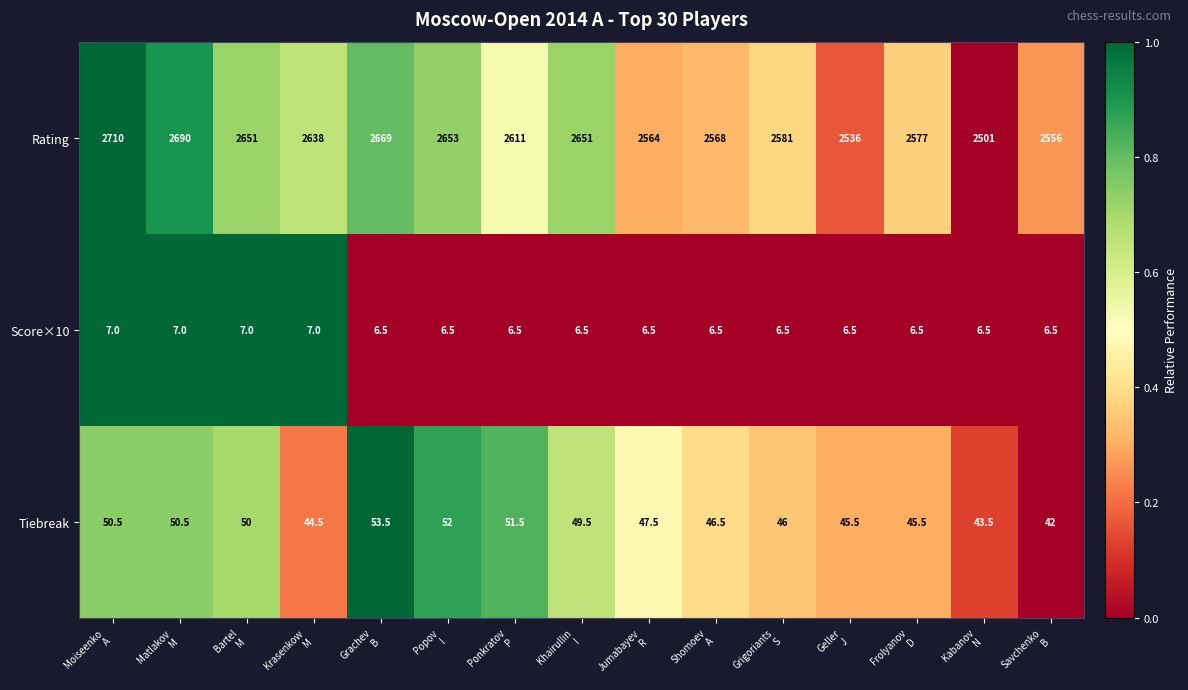

What is the difference between the maximum and minimum values in the Tiebreak series?

11.5